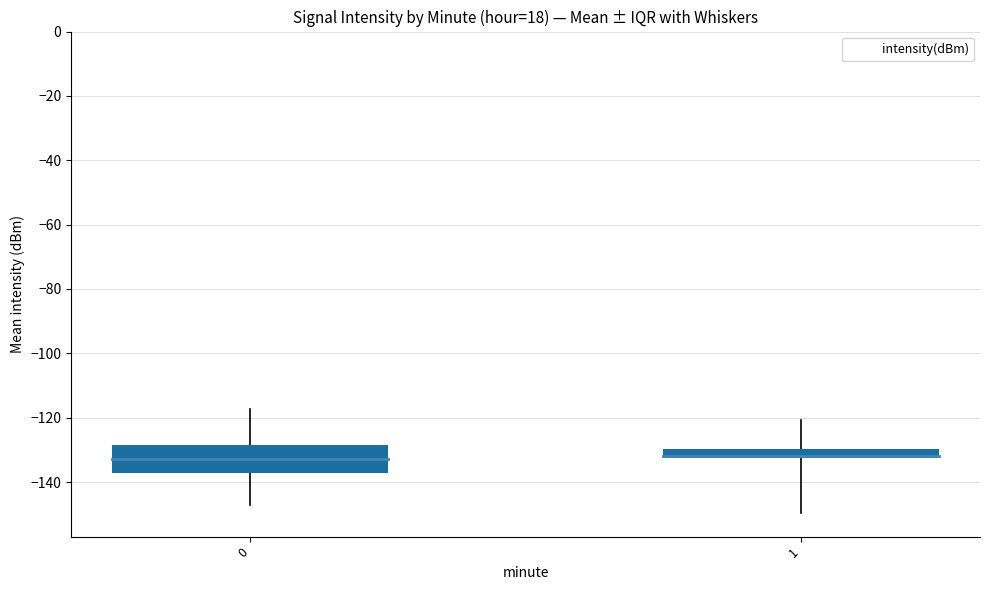

What is the value of the 1st bar from the left?

-133.0